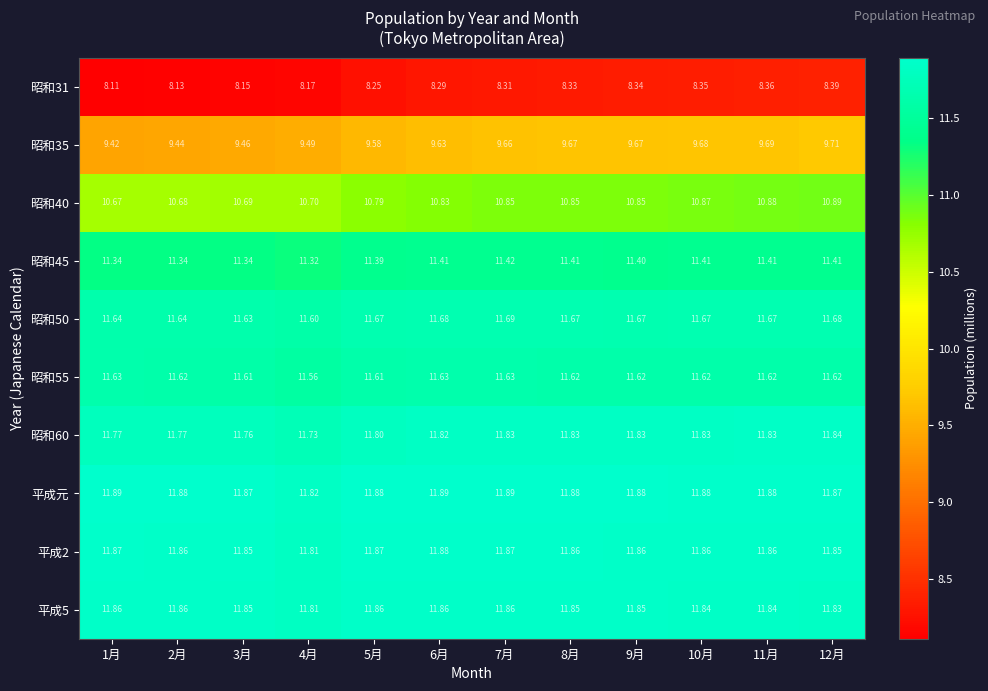

Which series has the largest total across all categories?

平成元